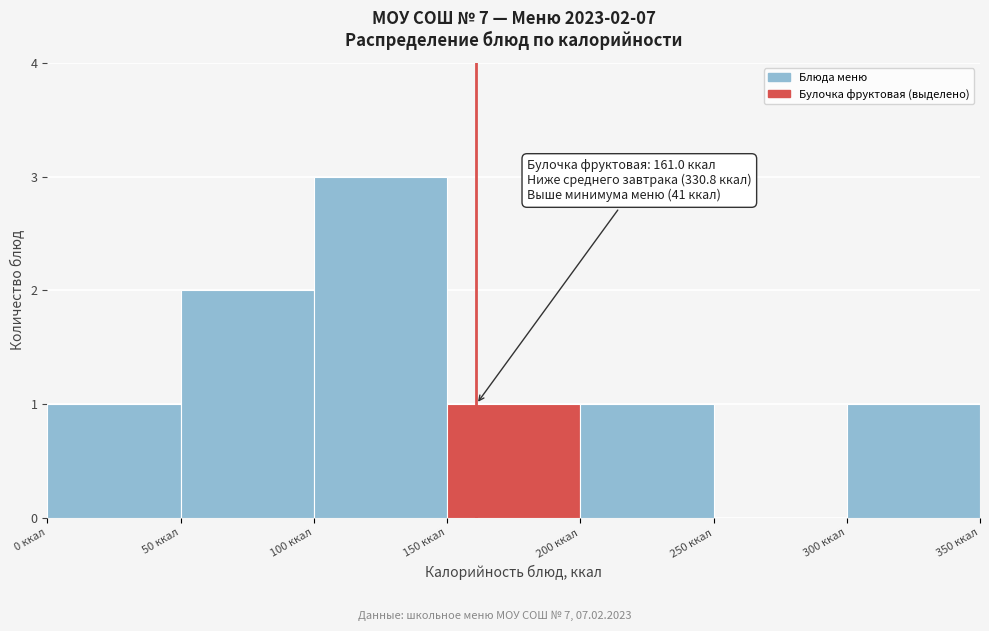

Which range on the x-axis has the tallest bar?

100 to 150